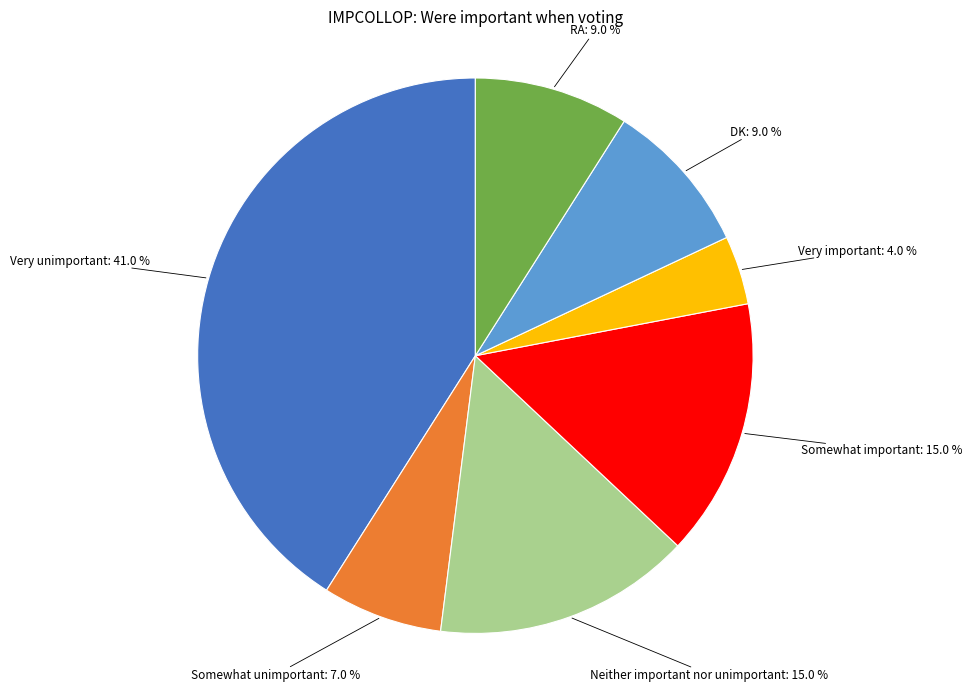

Approximately how many times larger is the value at Very unimportant compared to Very important?

10.2